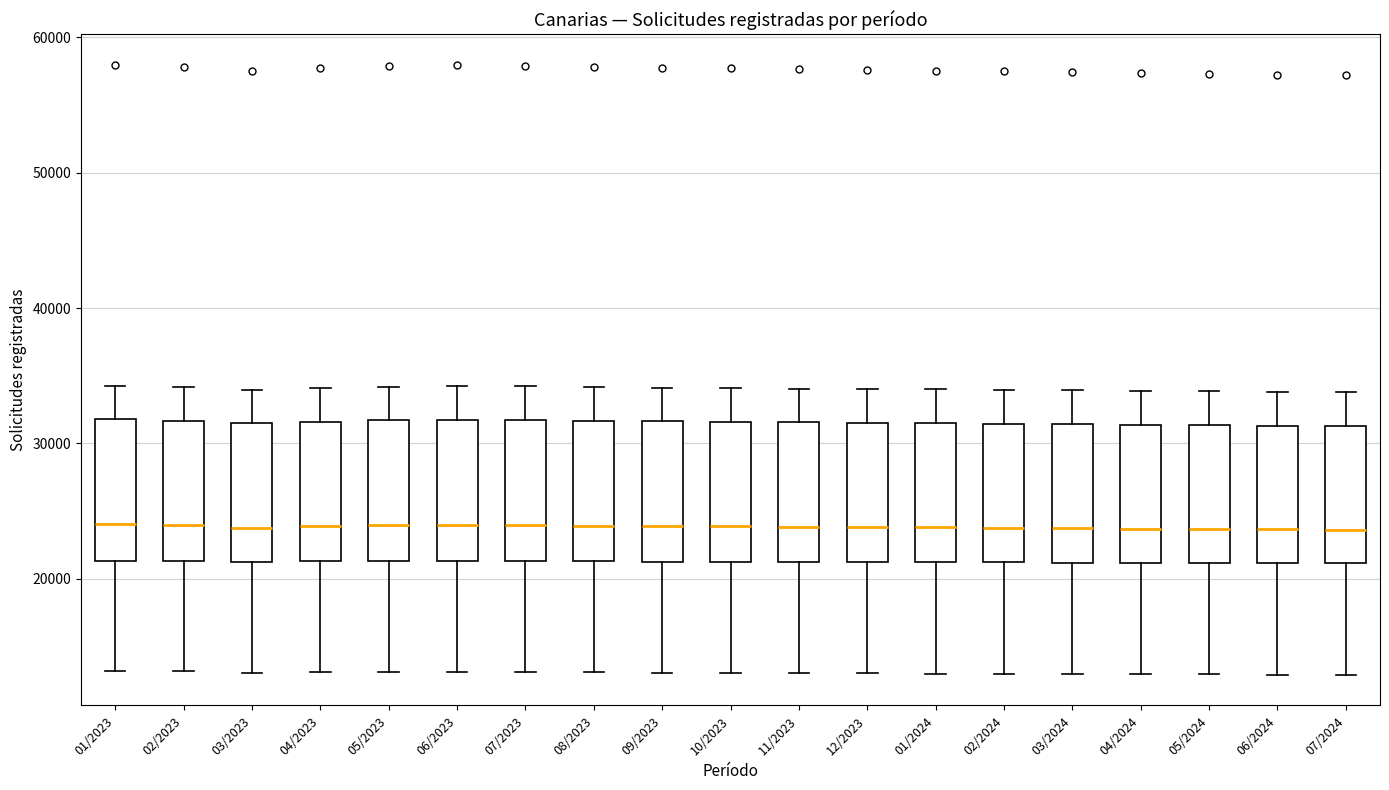

Where does the median line of the box for 07/2024 sit on the y-axis? The values are not printed on the chart, so give them approximately, as read against the axis.

24000